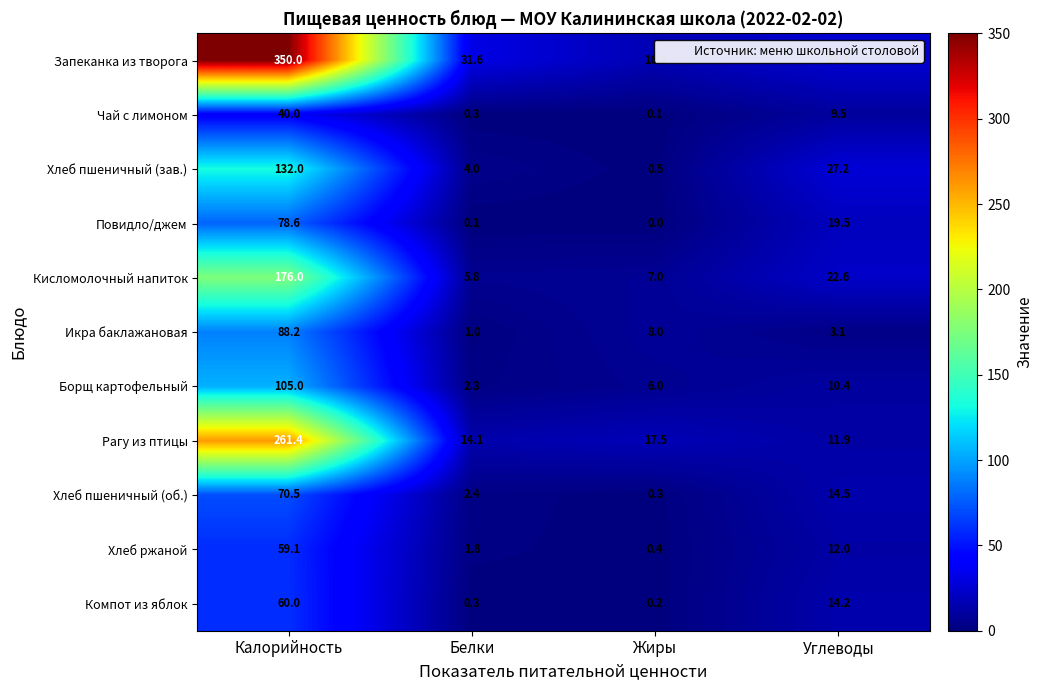

Rank the series by their maximum value, from lowest to highest.

Чай с лимоном, Хлеб ржаной, Компот из яблок, Хлеб пшеничный (об.), Повидло/джем, Икра баклажановая, Борщ картофельный, Хлеб пшеничный (зав.), Кисломолочный напиток, Рагу из птицы, Запеканка из творога